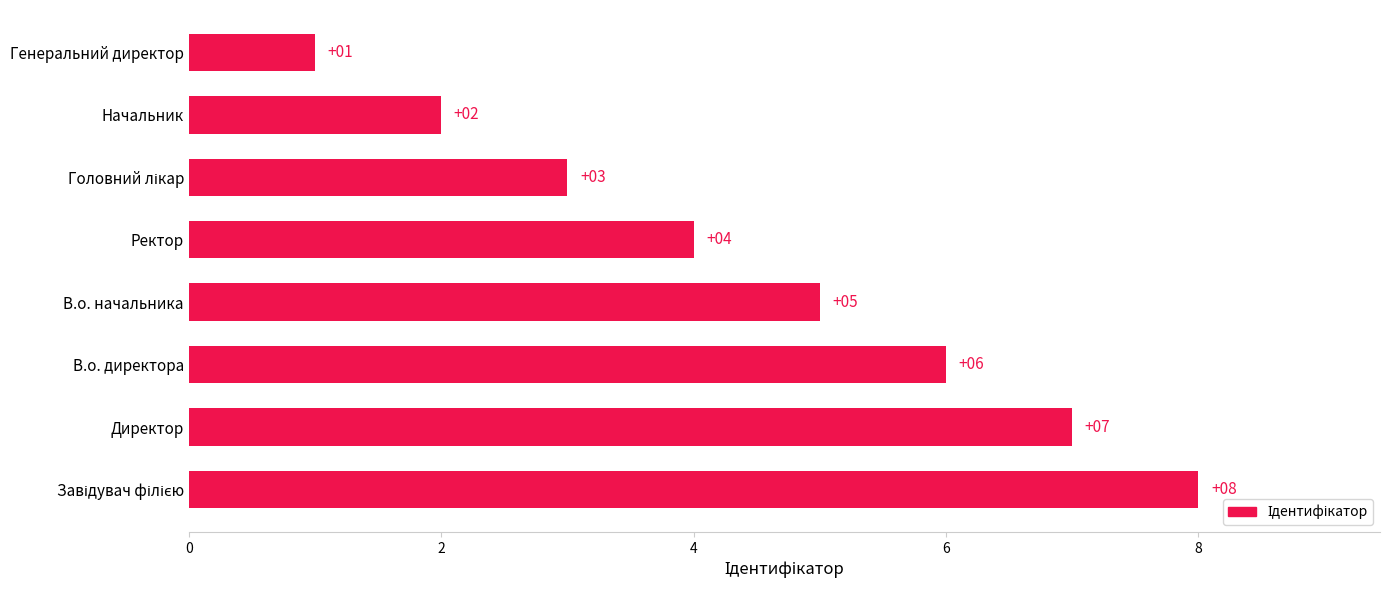

How many data points are less than 5?

4